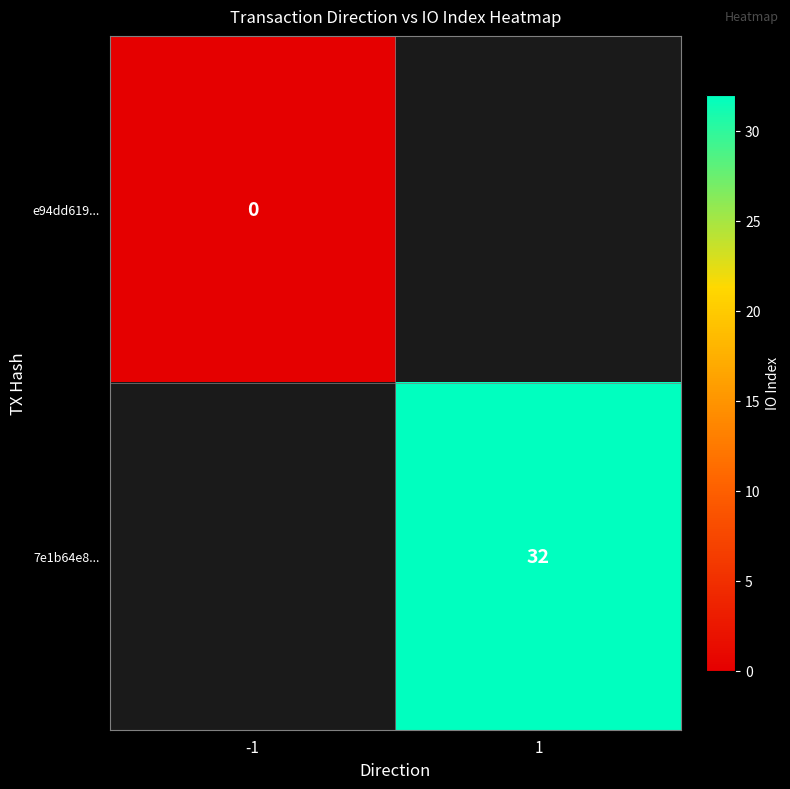

True or false: 7e1b64e8... has a value of 48 at 1.

False